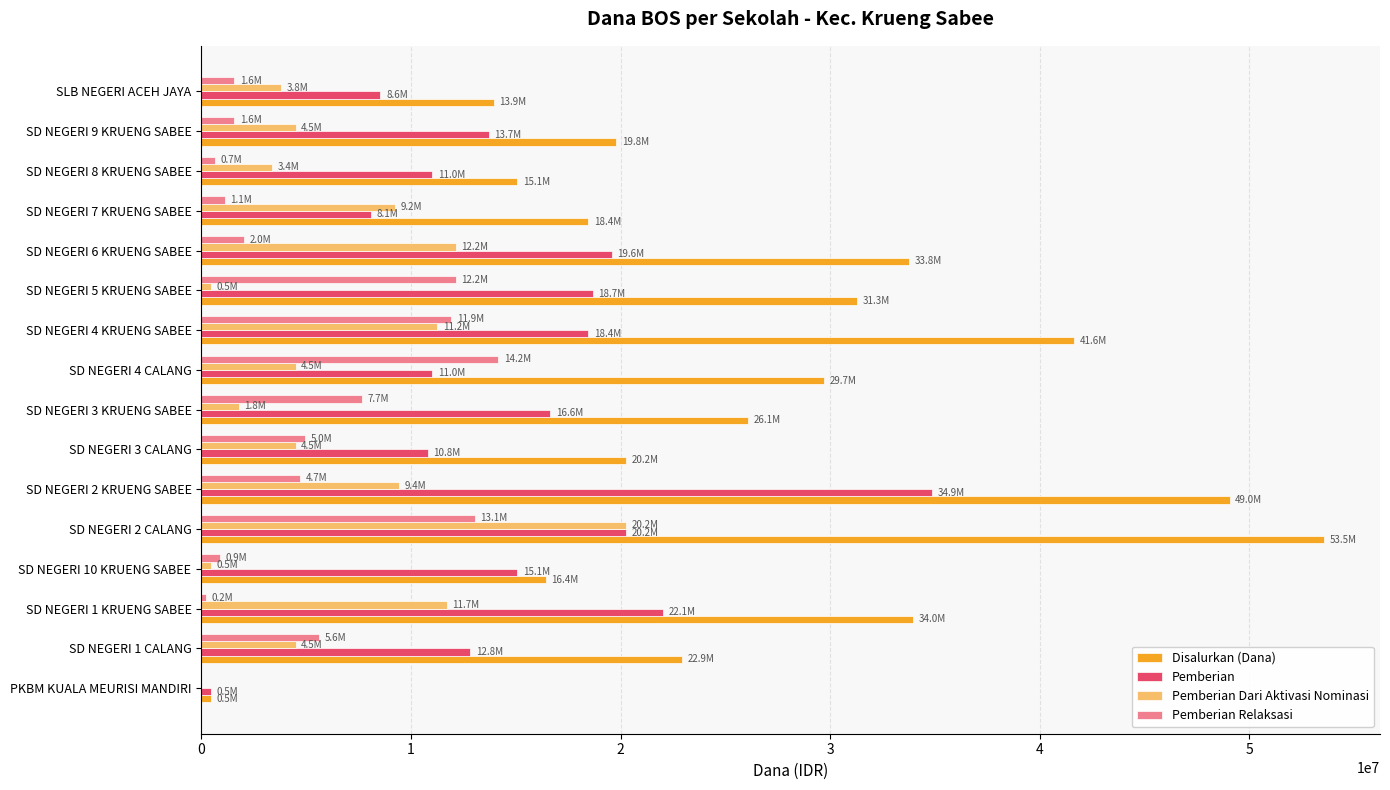

Between SD NEGERI 1 CALANG and SD NEGERI 6 KRUENG SABEE, which series saw the biggest shift?

Disalurkan (Dana)